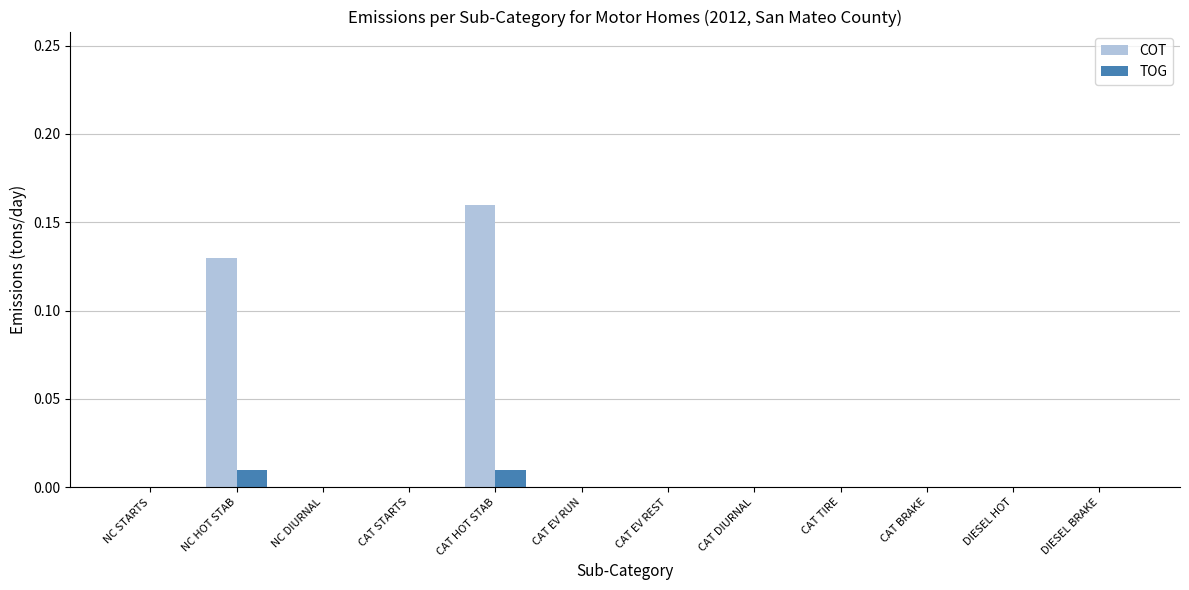

What is the sum of all COT values?

0.3